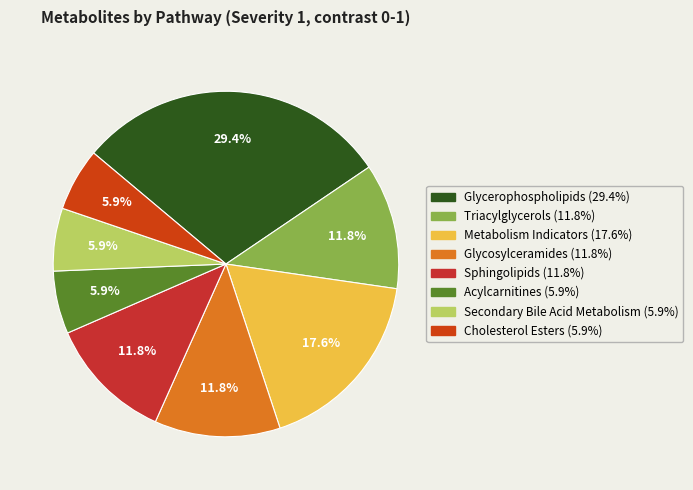

Rank the categories by value from lowest to highest.

Acylcarnitines, Secondary Bile Acid Metabolism, Cholesterol Esters, Triacylglycerols, Glycosylceramides, Sphingolipids, Metabolism Indicators, Glycerophospholipids